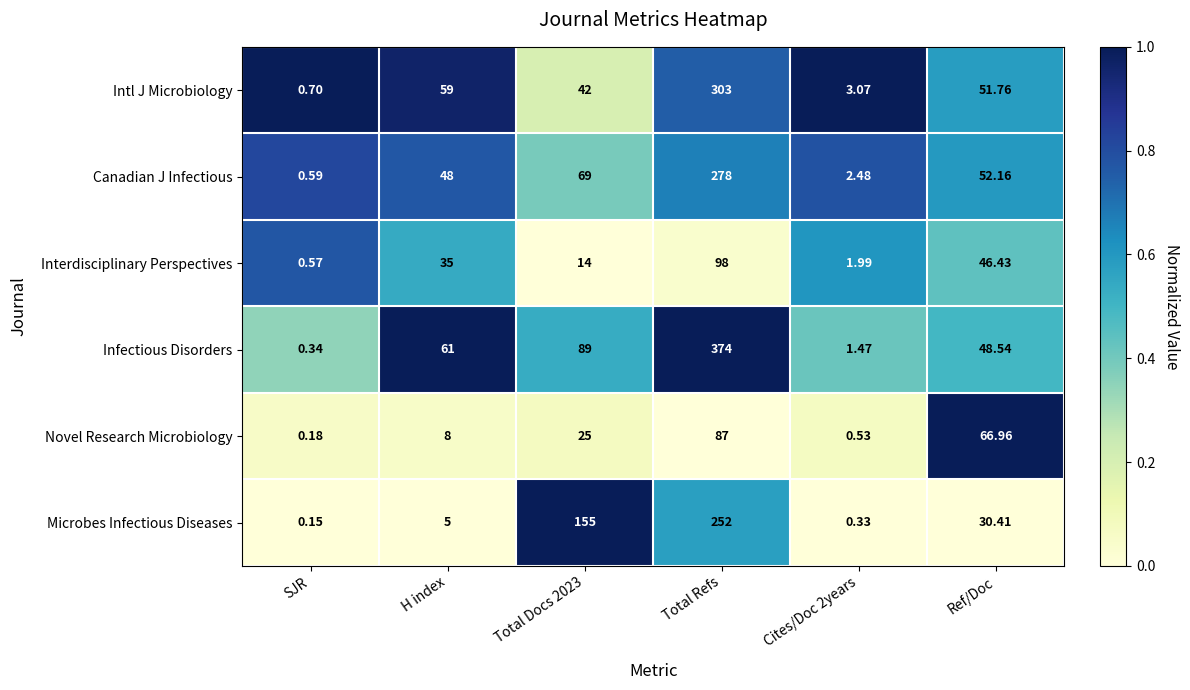

At which category does the chart reach its peak across all series?

Total Refs